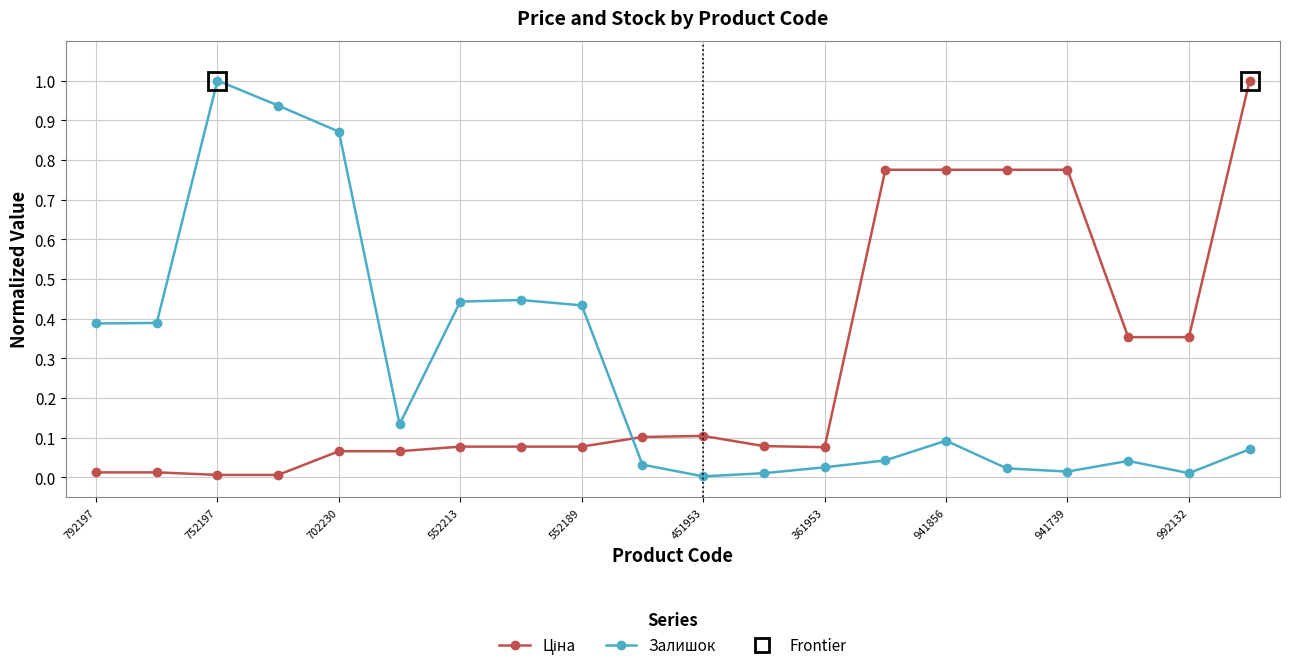

Count the number of data series in this chart.

2